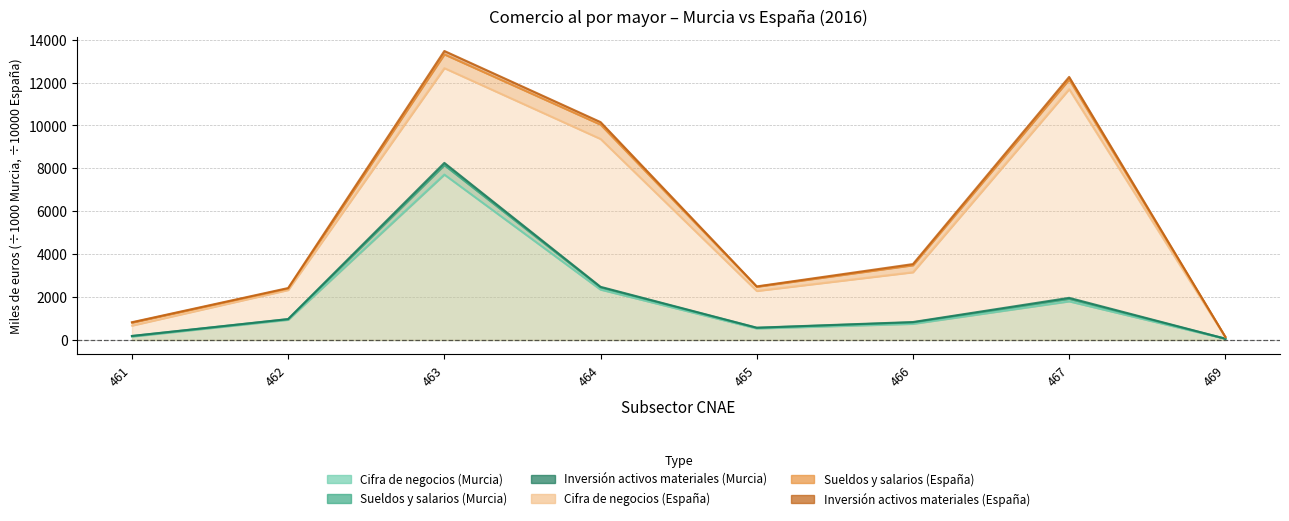

What is the value of the Cifra de negocios (España) point at the 2nd from the left?

2331.0